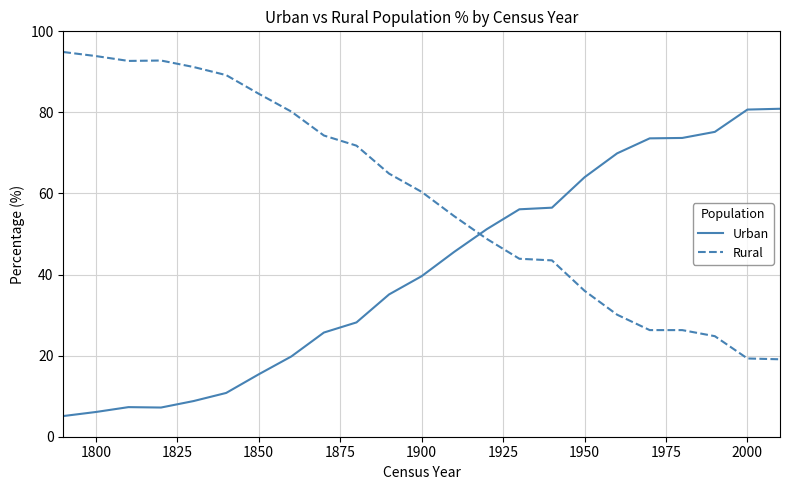

What is the minimum value shown in the chart?

5.1